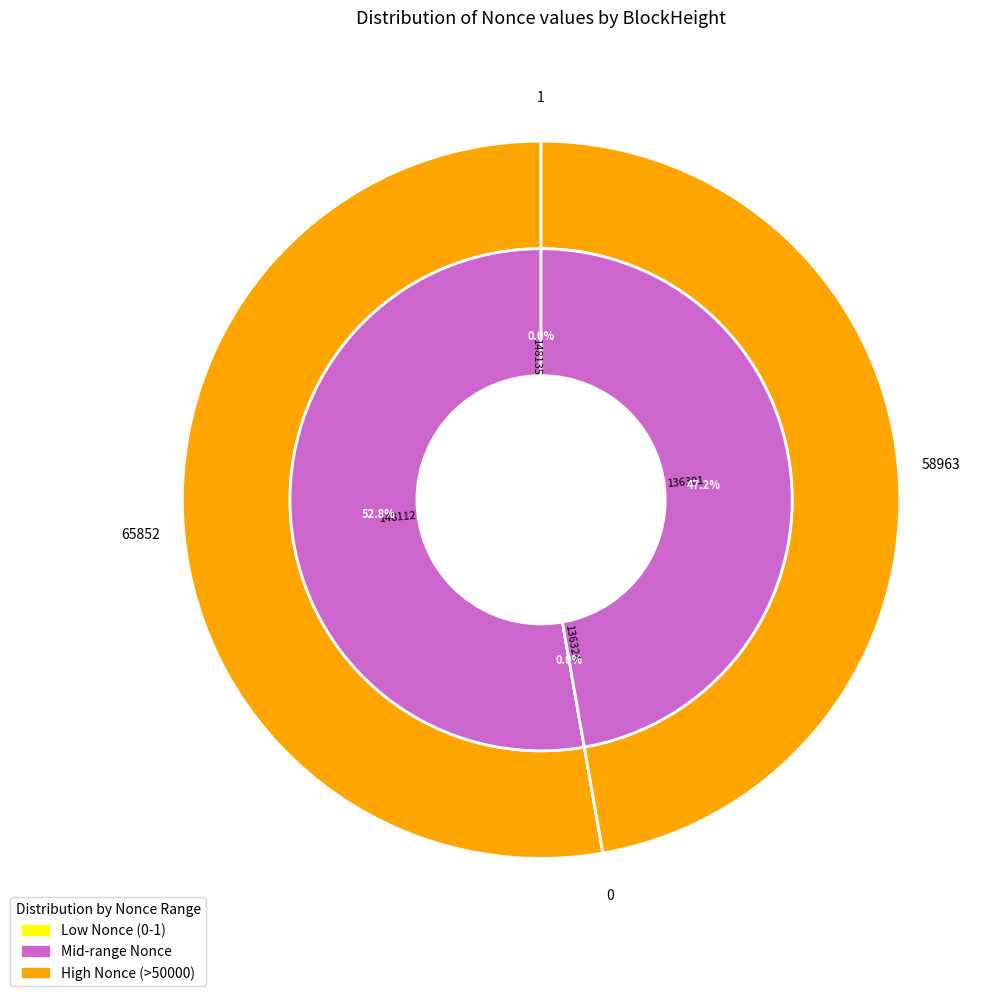

To the nearest percent, what is the difference between the 148112 and 136301 slice percentages?

6%